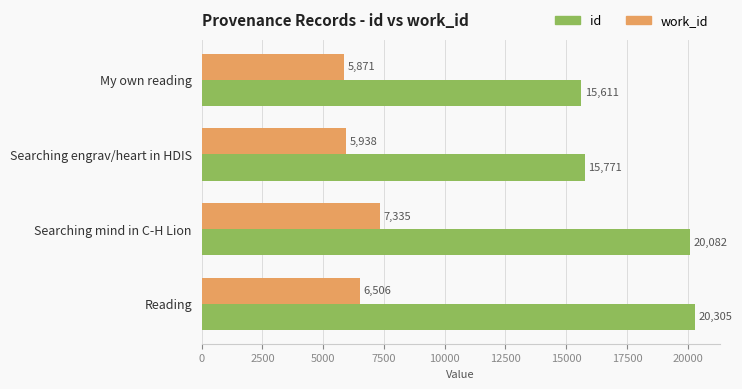

Which series has the largest range (max minus min)?

id